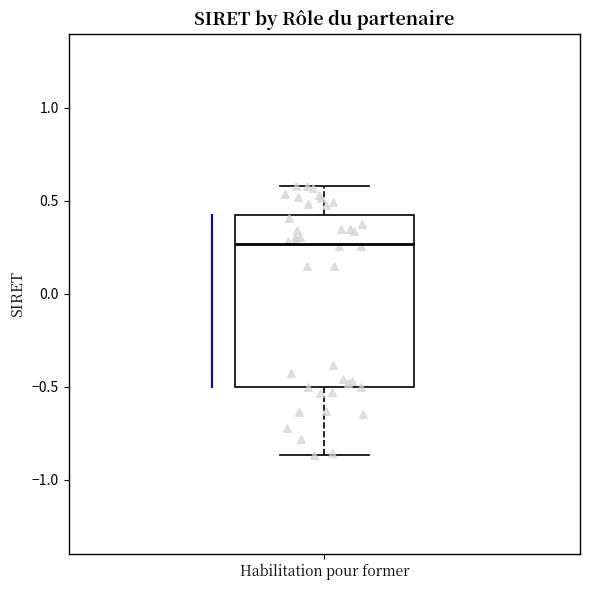

Transcribe this box plot: give where the median line is, the range the box spans, and where the two whiskers end, as read against the y-axis. The values are not printed on the chart, so give them approximately, as read against the axis.

median 0.25, box -0.50 to 0.45, whiskers -0.85 to 0.60